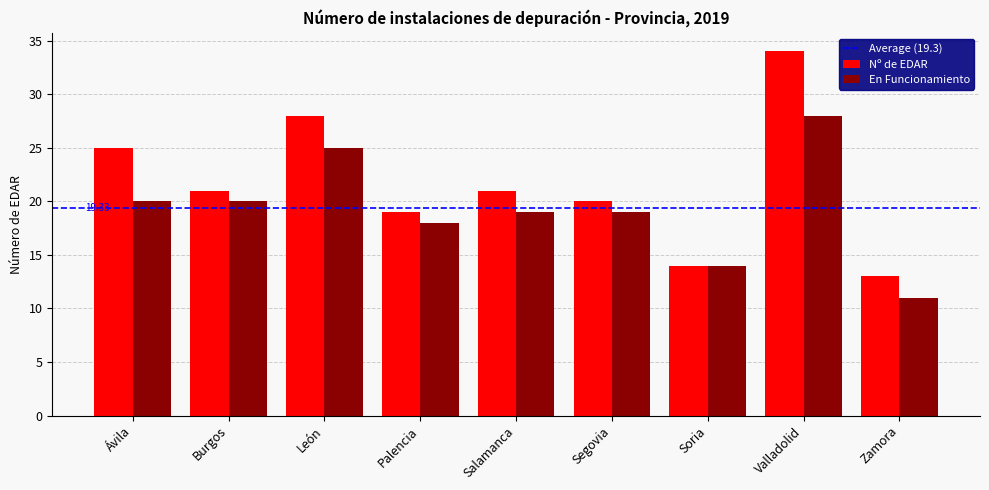

What is the sum of the Nº de EDAR values at Zamora and Ávila?

38